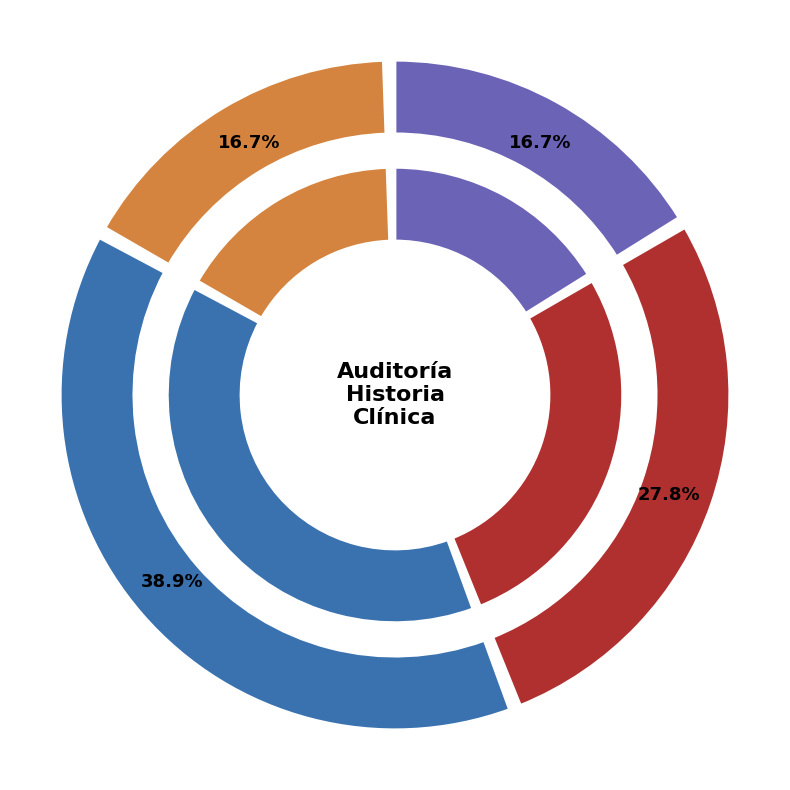

What percentage is the EXAMEN FISICO slice, to the nearest percent?

39%